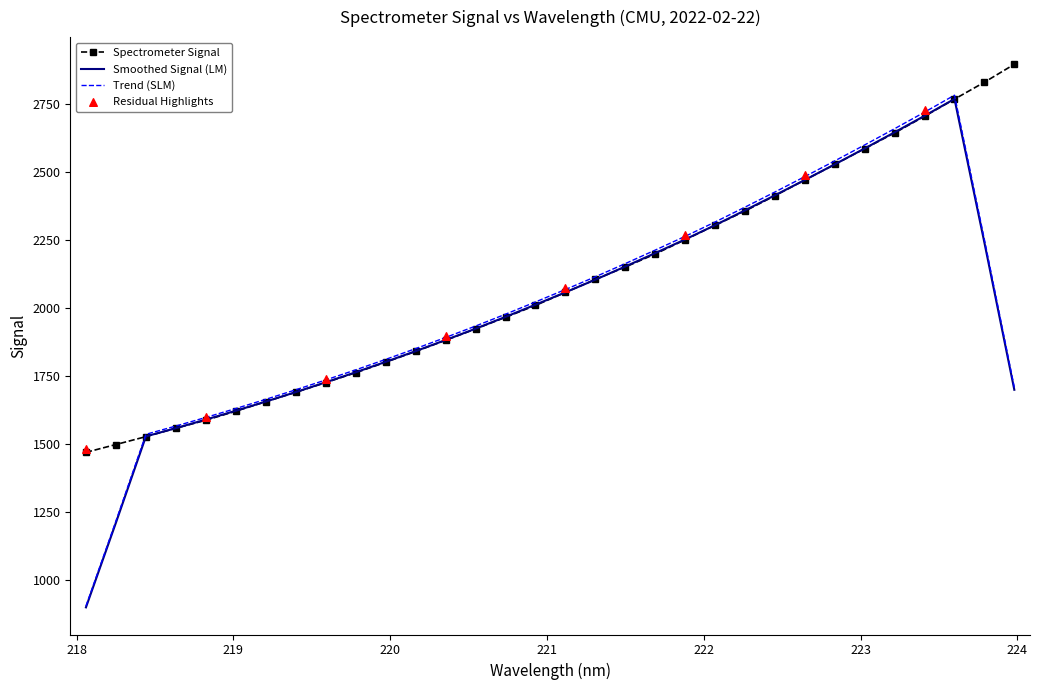

Approximately how many times larger is the value at 223.0264 compared to 220.7354?

1.3